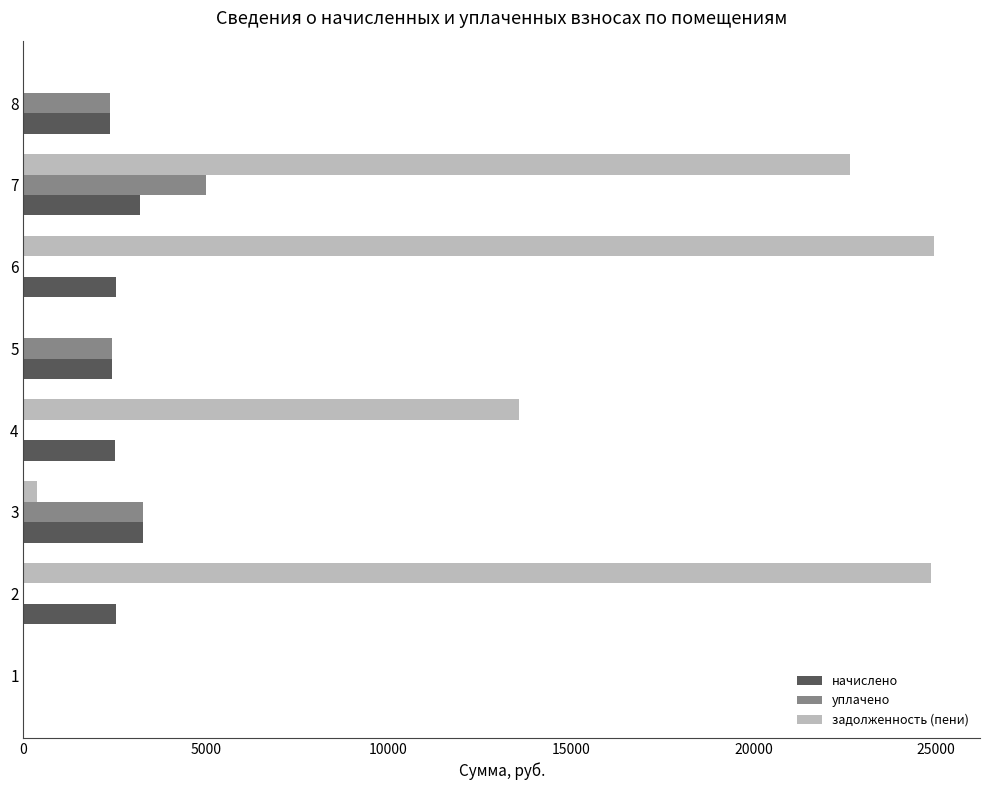

What is the total value across all series at 8?

4759.6